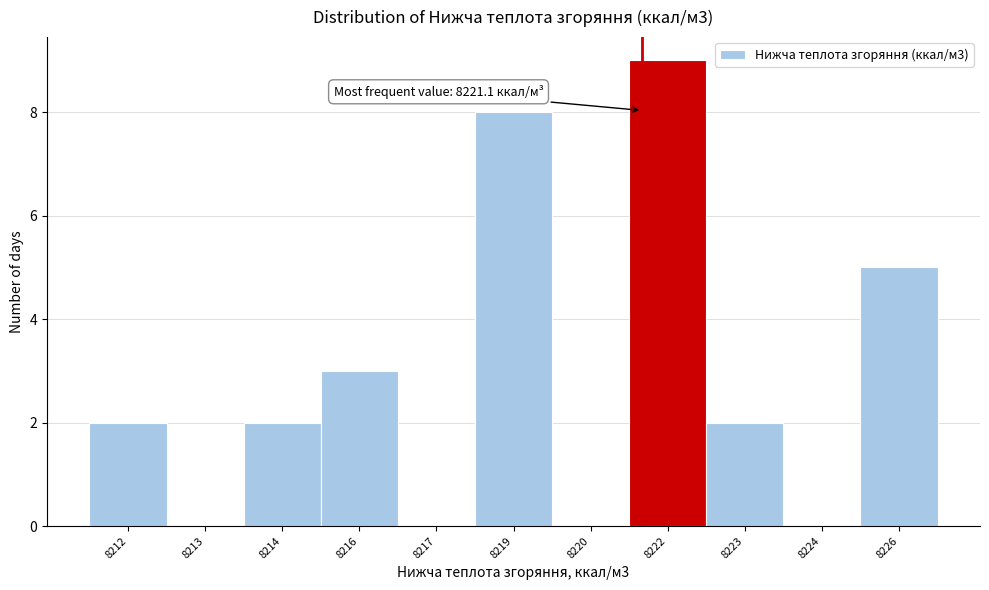

Reading left to right, transcribe all the data shown in this chart.

8212=2	8213=0	8214=2	8216=3	8217=0	8219=8	8220=0	8222=9	8223=2	8224=0	8226=5